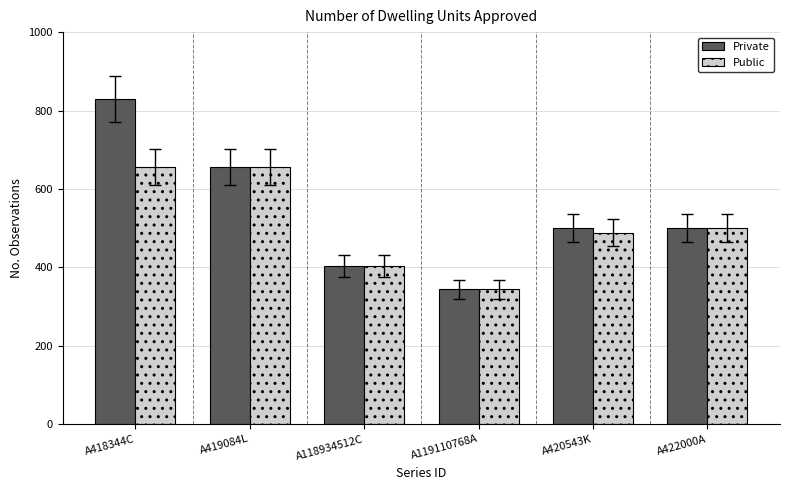

Is the value of Private at A418344C greater than the value of Public at A119110768A?

Yes